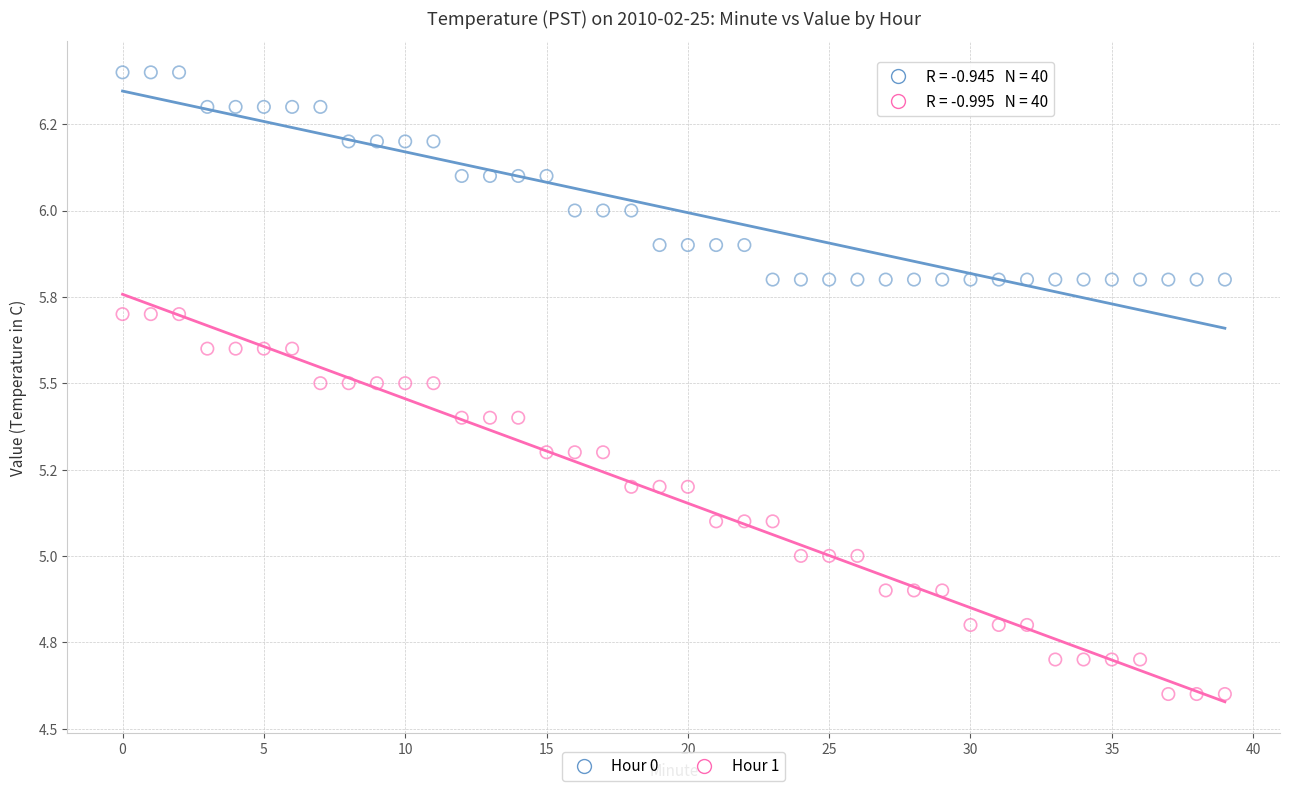

Which series has the widest spread of Y values?

Hour 1